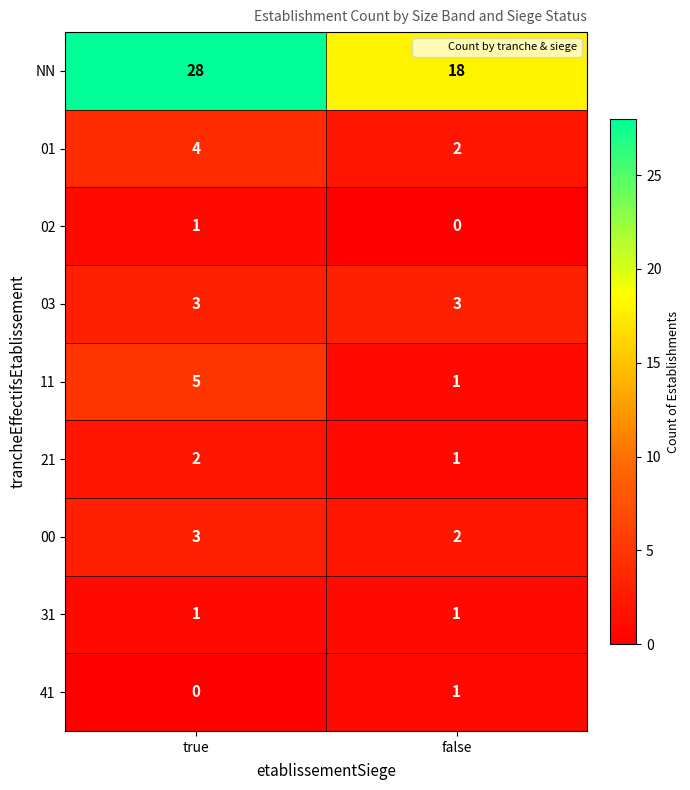

At which category is the sum across all series the highest?

true